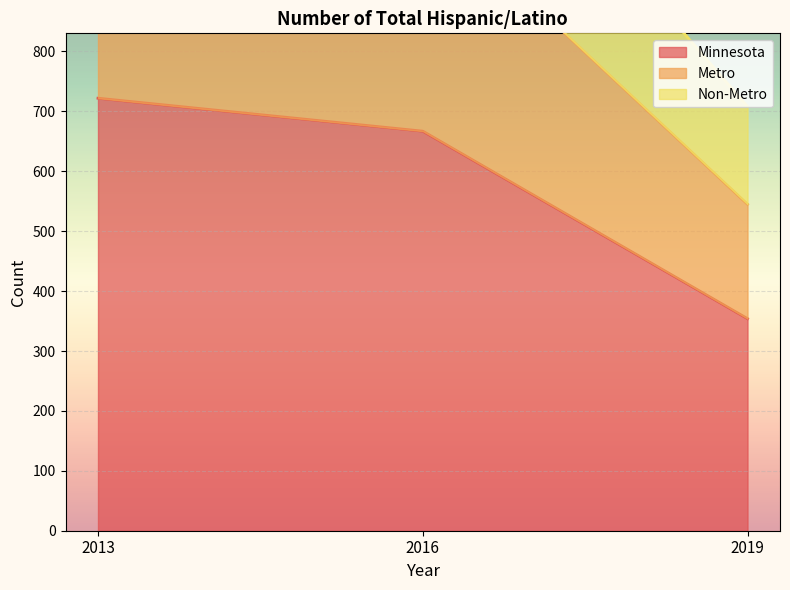

The Metro series shows 1174 at 2013. True or false?

True